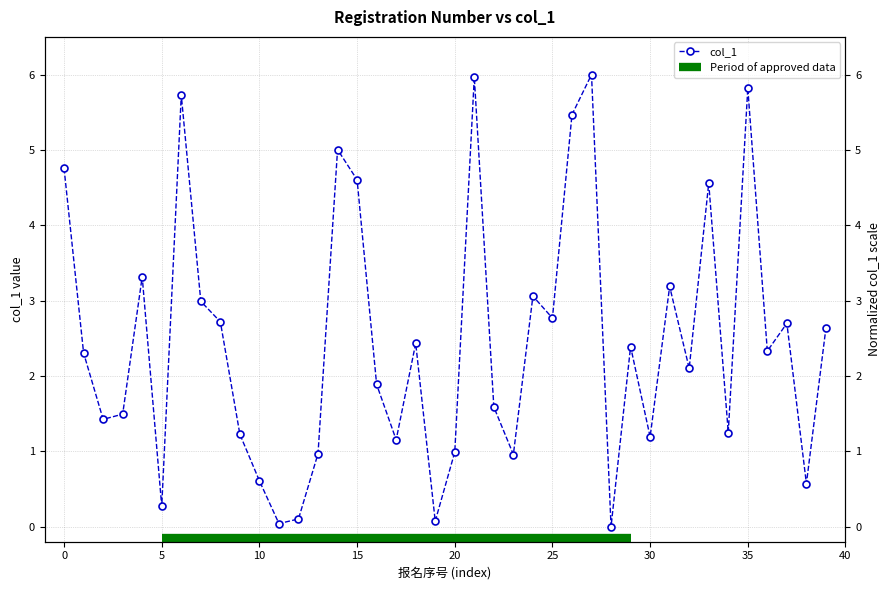

How many values are below 2?

18